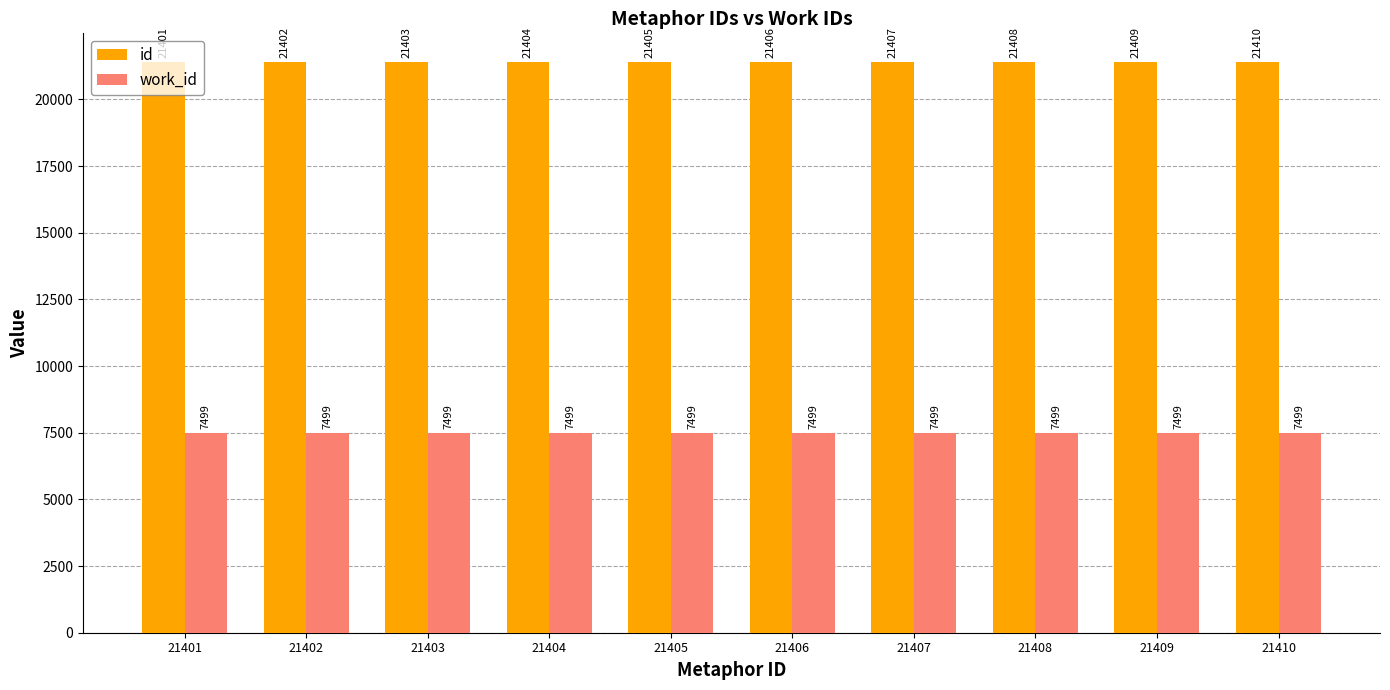

The value of id at 21402 is 21402. True or false?

True